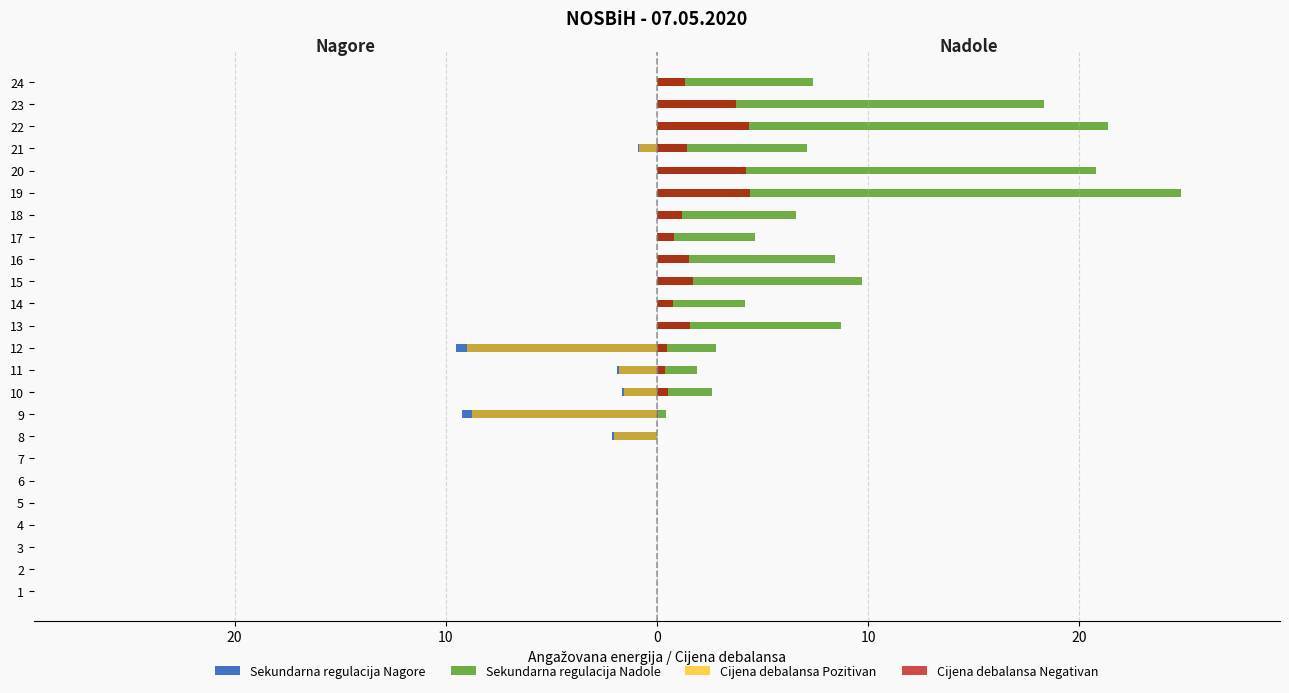

How many data points in Sekundarna regulacija Nadole are above 4?

12